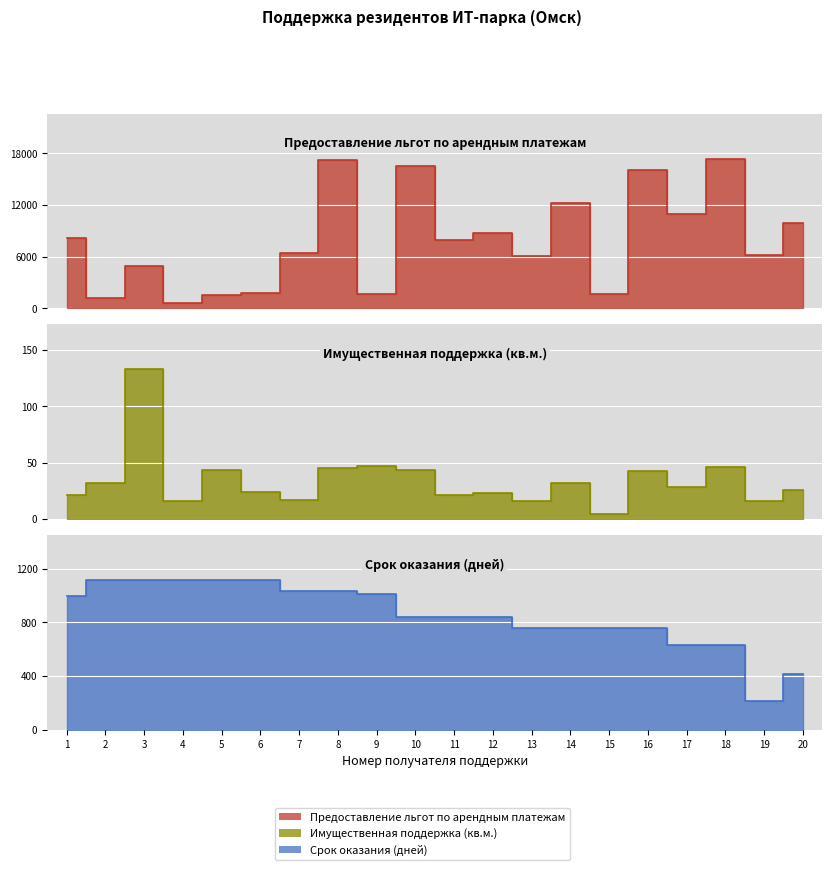

At which category is the sum across all series the highest?

8